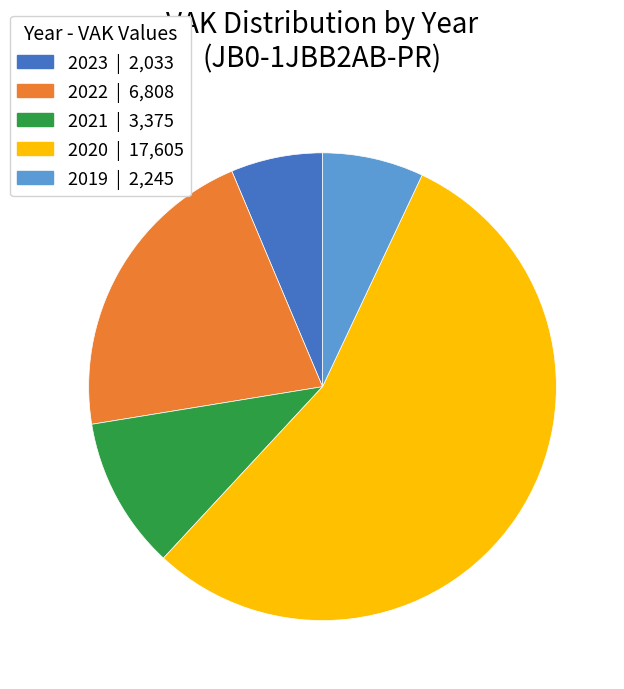

Is it true that 2021 is 11% of the pie?

True